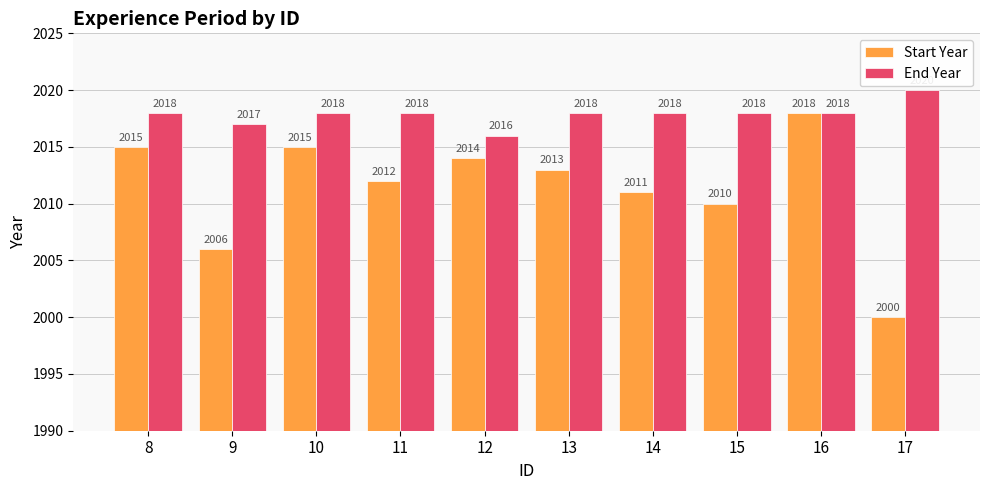

What is the value of the End Year bar at the 9th from the left?

2018